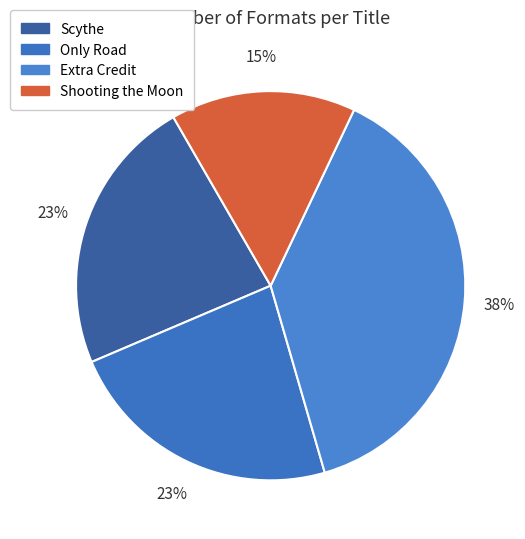

Is Extra Credit the majority of the pie?

No